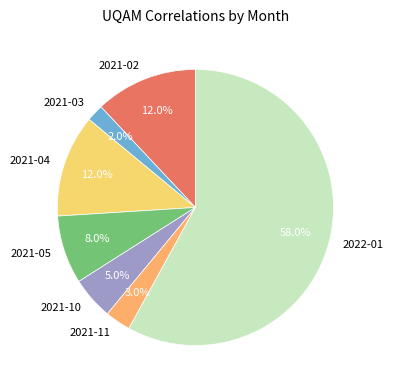

To the nearest percent, what is the average slice percentage?

14%